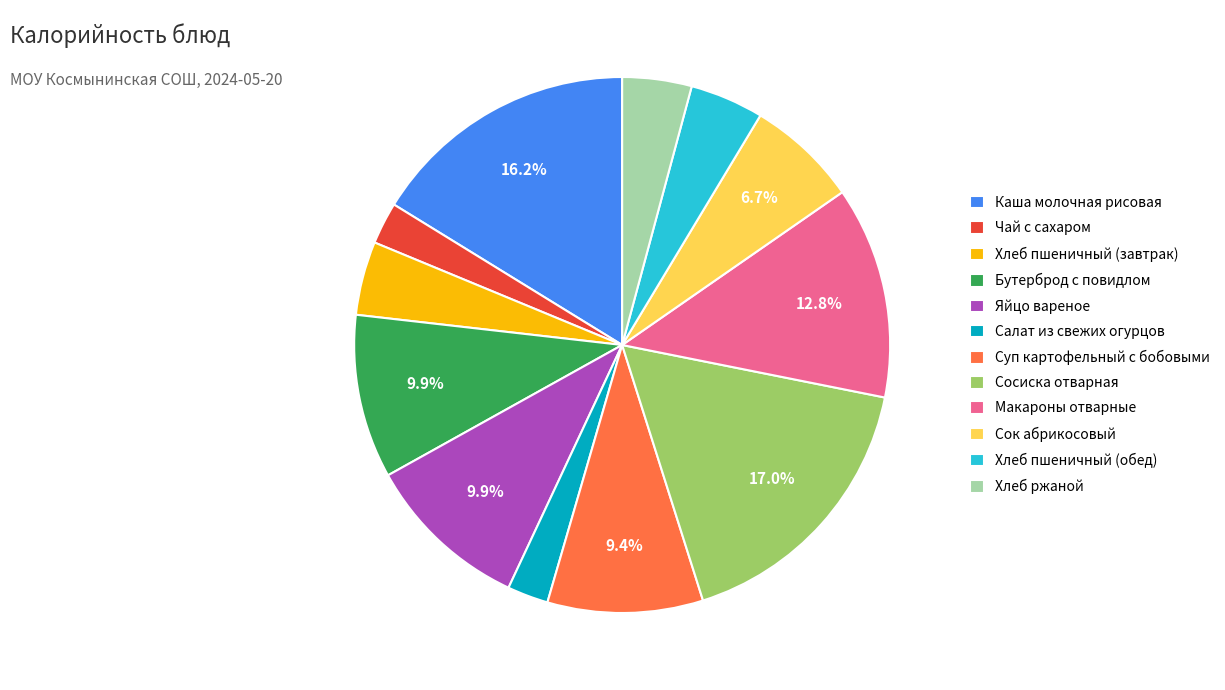

Combined, what portion of the pie is Сок абрикосовый and Бутерброд с повидлом?

16.6%